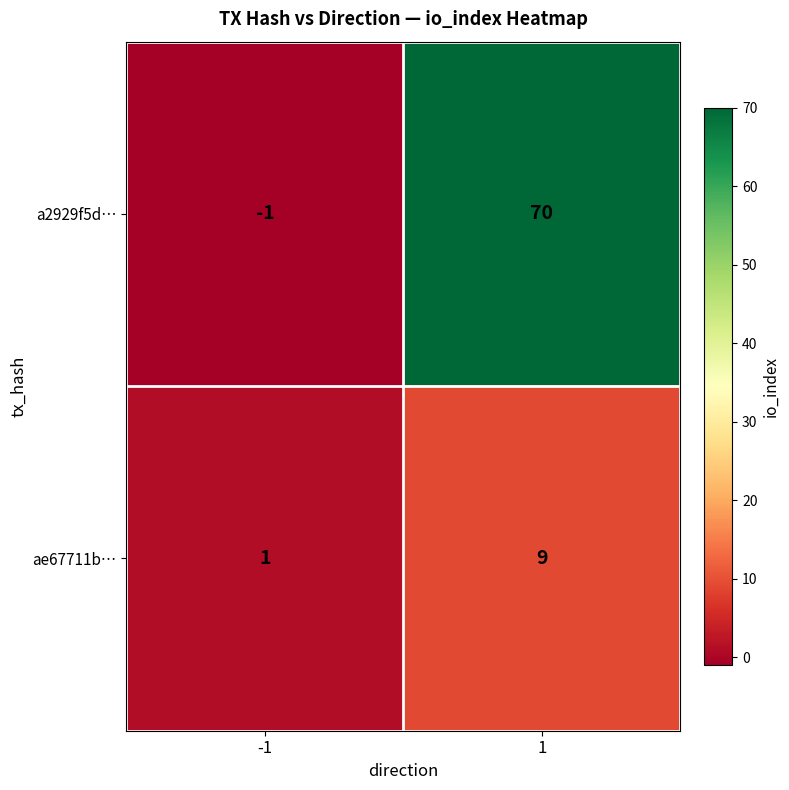

Rank the series by their maximum value, from highest to lowest.

a2929f5d…, ae67711b…